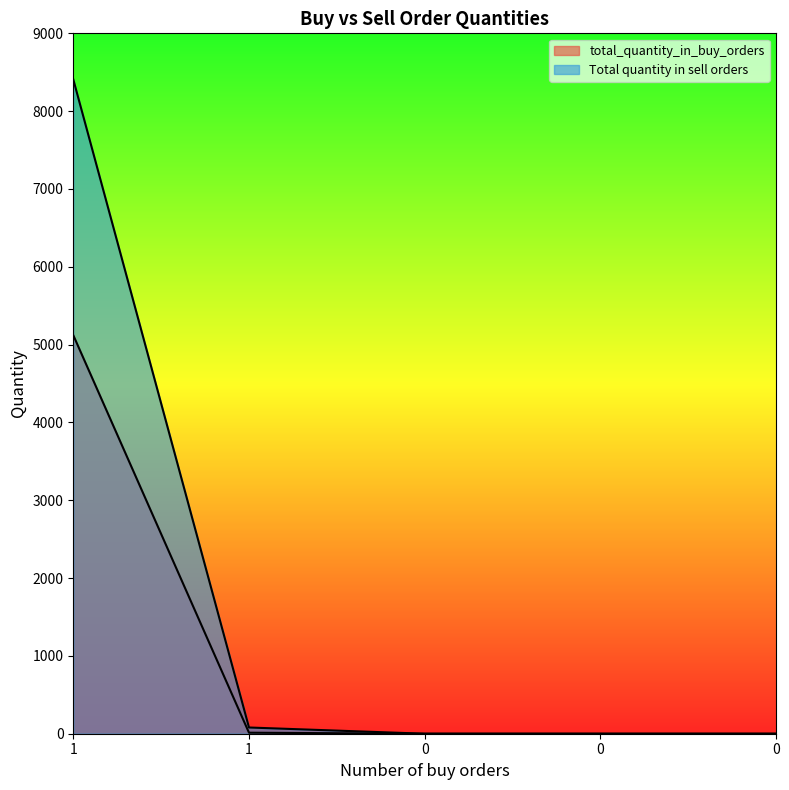

At how many categories does at least one series exceed 1194?

1